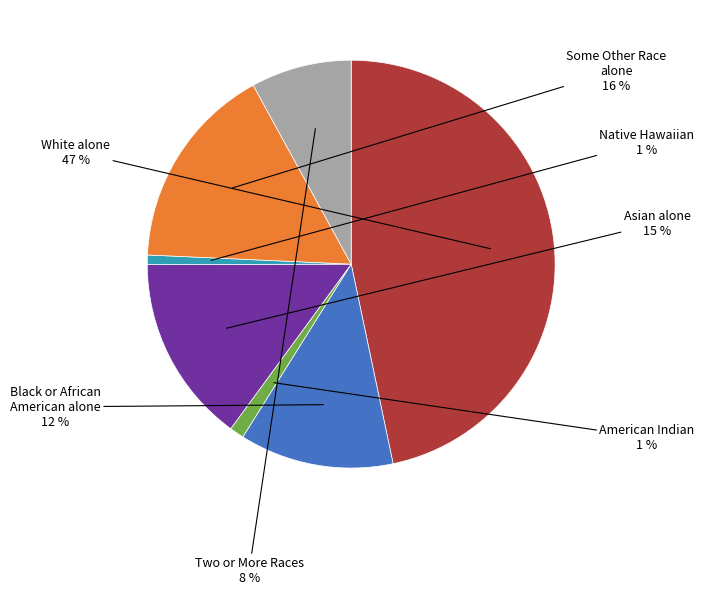

Is there any slice that represents more than half of the pie?

No